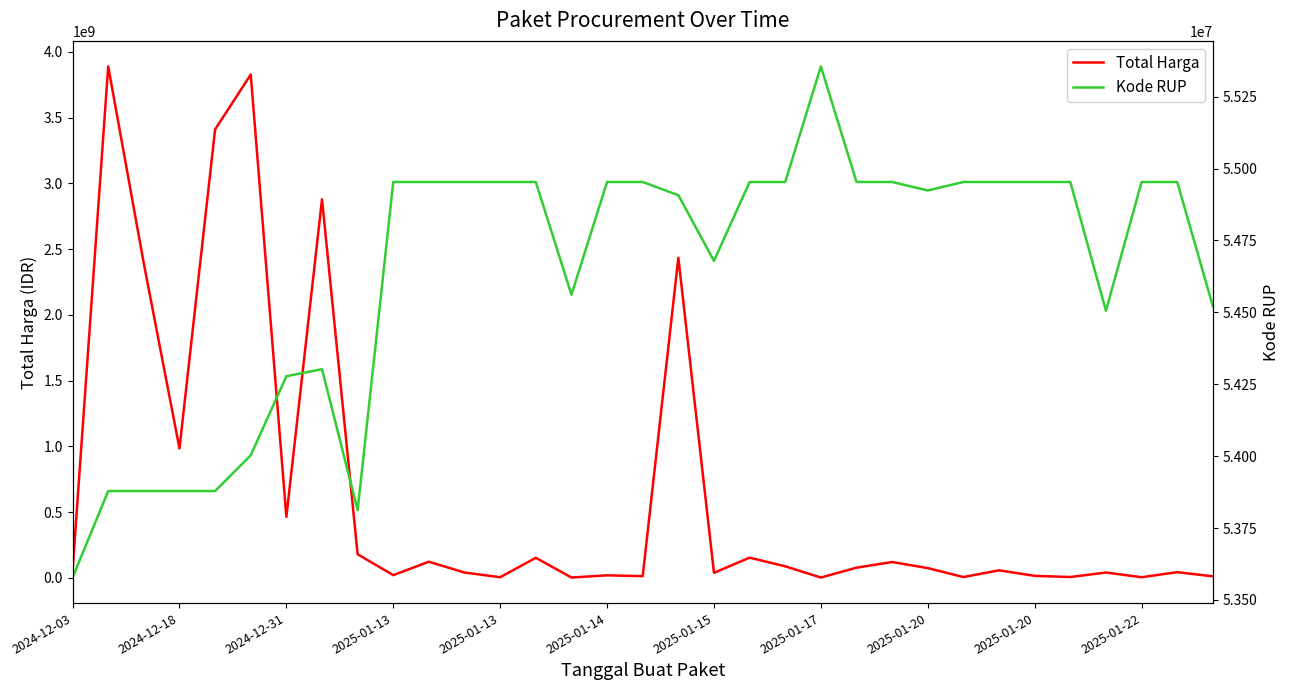

What is the greatest value displayed?

3889401600